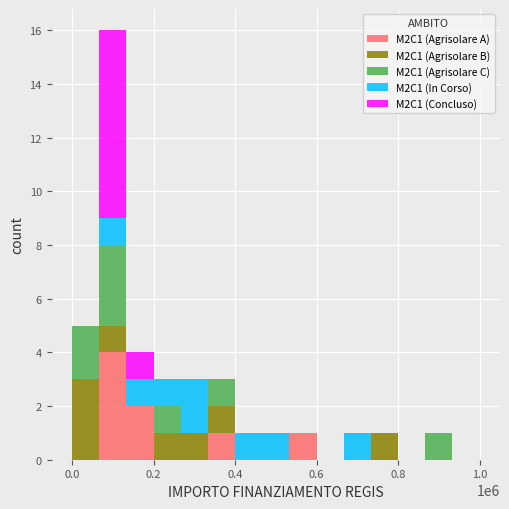

What is the average value of the M2C1 (Concluso) series?

1